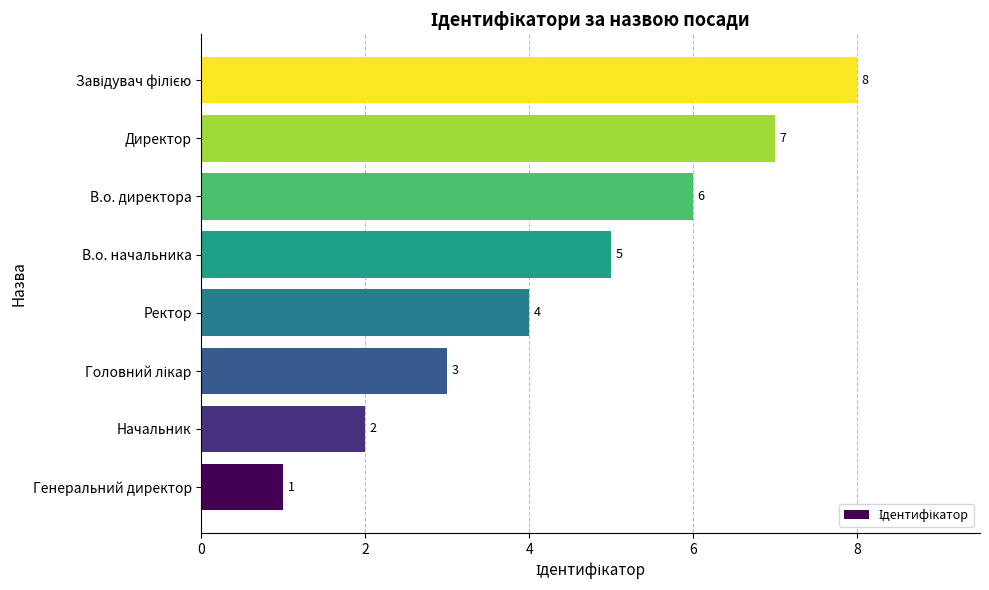

The chart shows a value of 2 at Ректор. True or false?

False